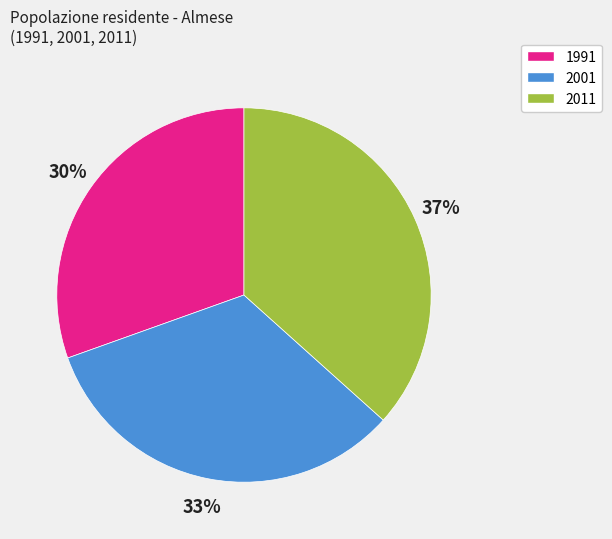

Which category has the smallest portion of the pie?

1991